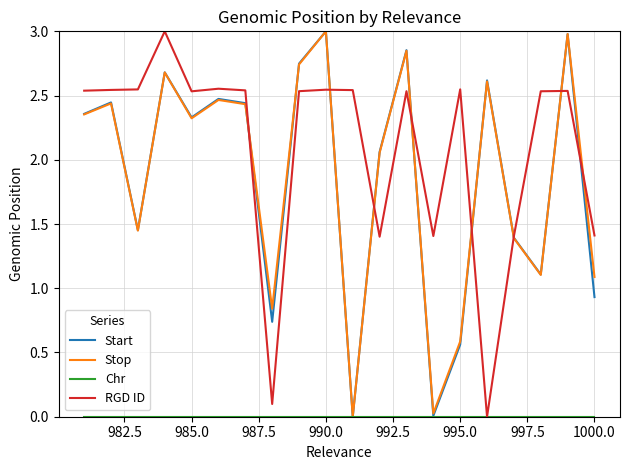

The Stop series shows 3.9 at 14. True or false?

False